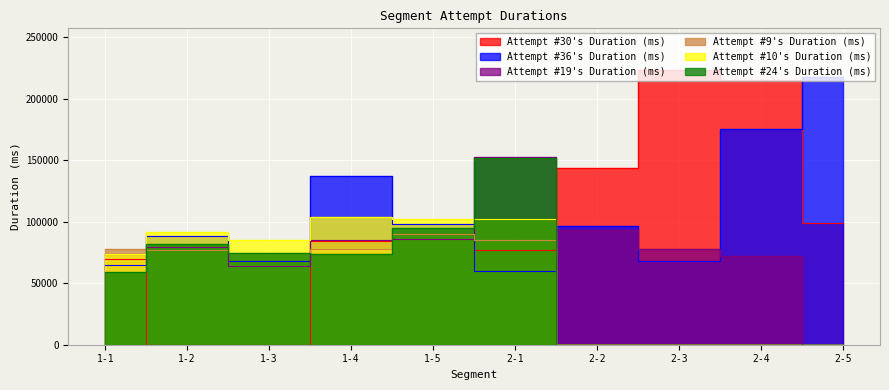

What is the label of the 8th point from the right?

1-3